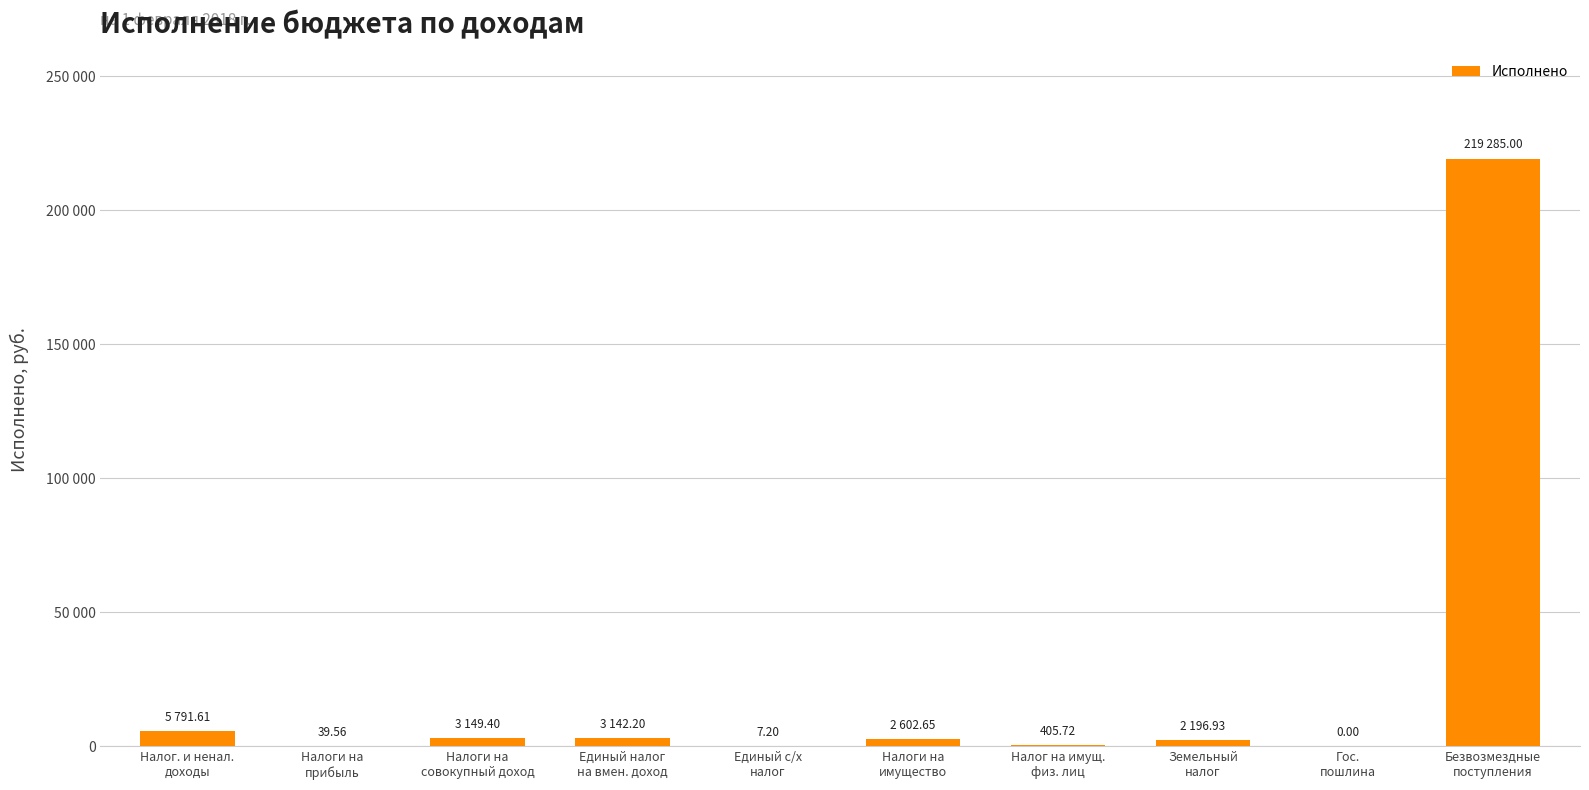

What is the maximum value shown in the chart?

219285.0